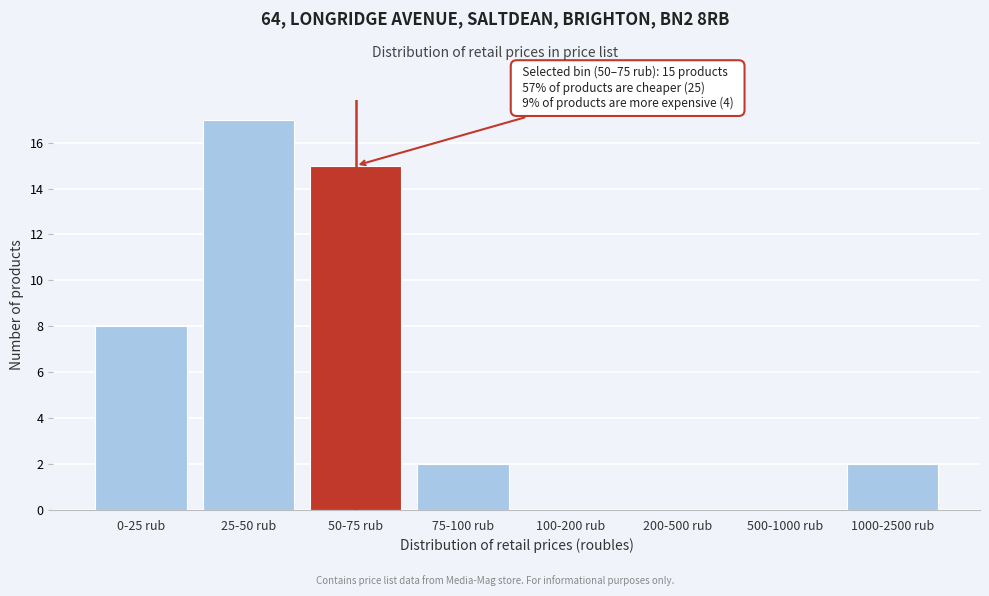

Reading right to left, extract all data points from this chart.

1000-2500 rub=2	500-1000 rub=0	200-500 rub=0	100-200 rub=0	75-100 rub=2	50-75 rub=15	25-50 rub=17	0-25 rub=8